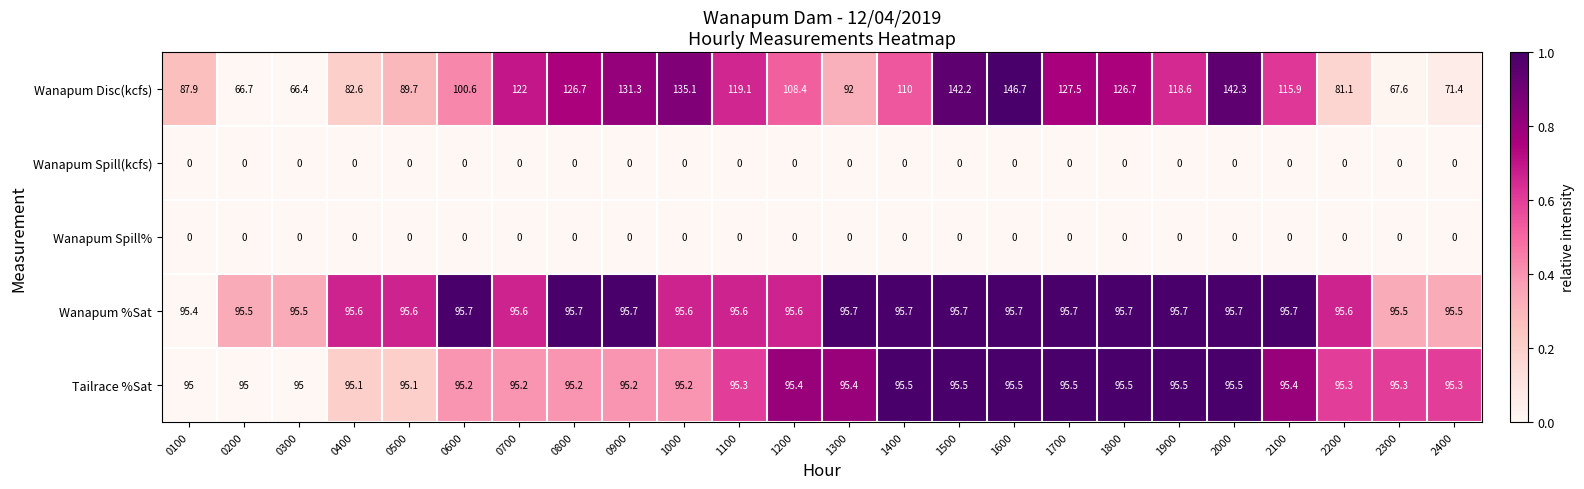

What is the maximum value for Wanapum Disc(kcfs)?

146.7